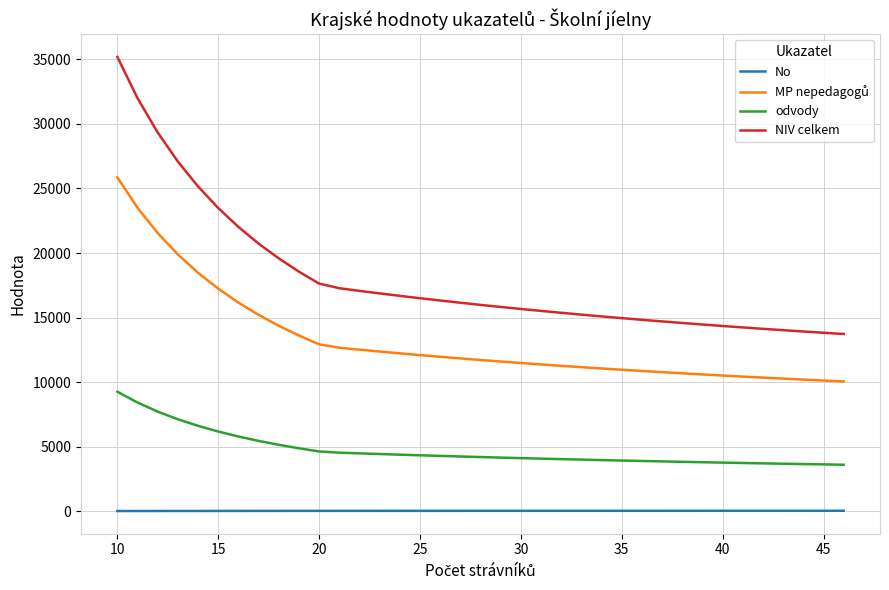

What is the maximum value shown in the chart?

35191.3